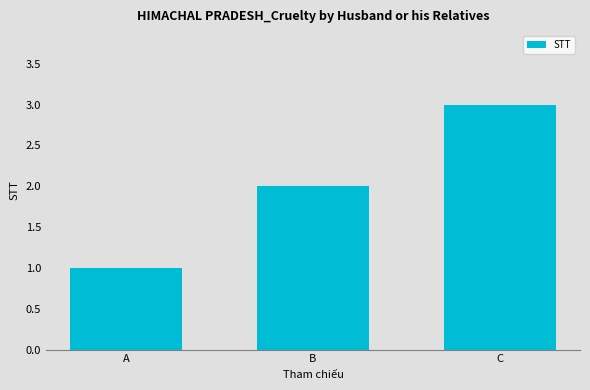

What is the value of the 3rd bar from the left?

3